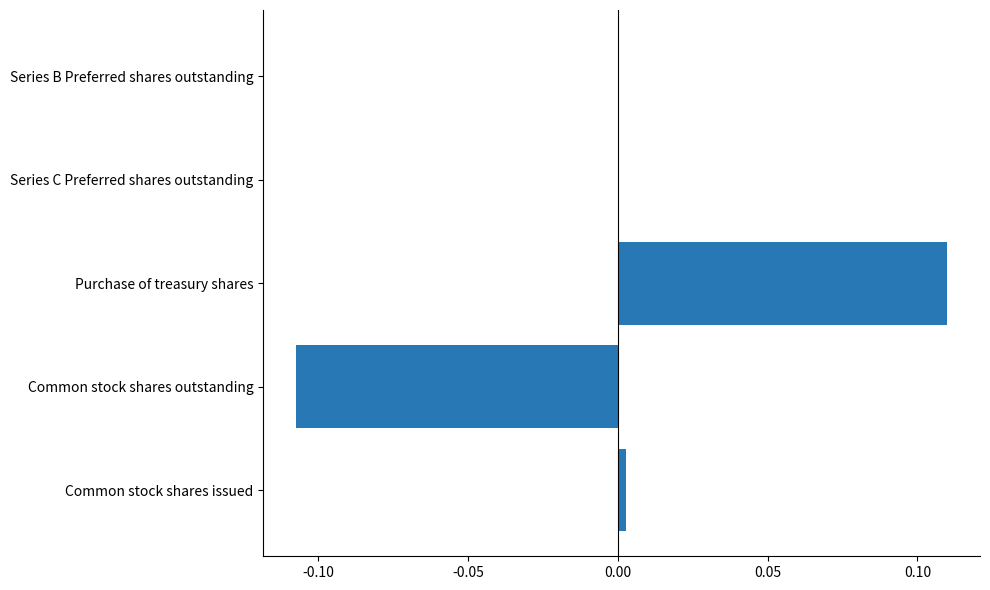

The value at Common stock shares outstanding is -0.2. True or false?

False